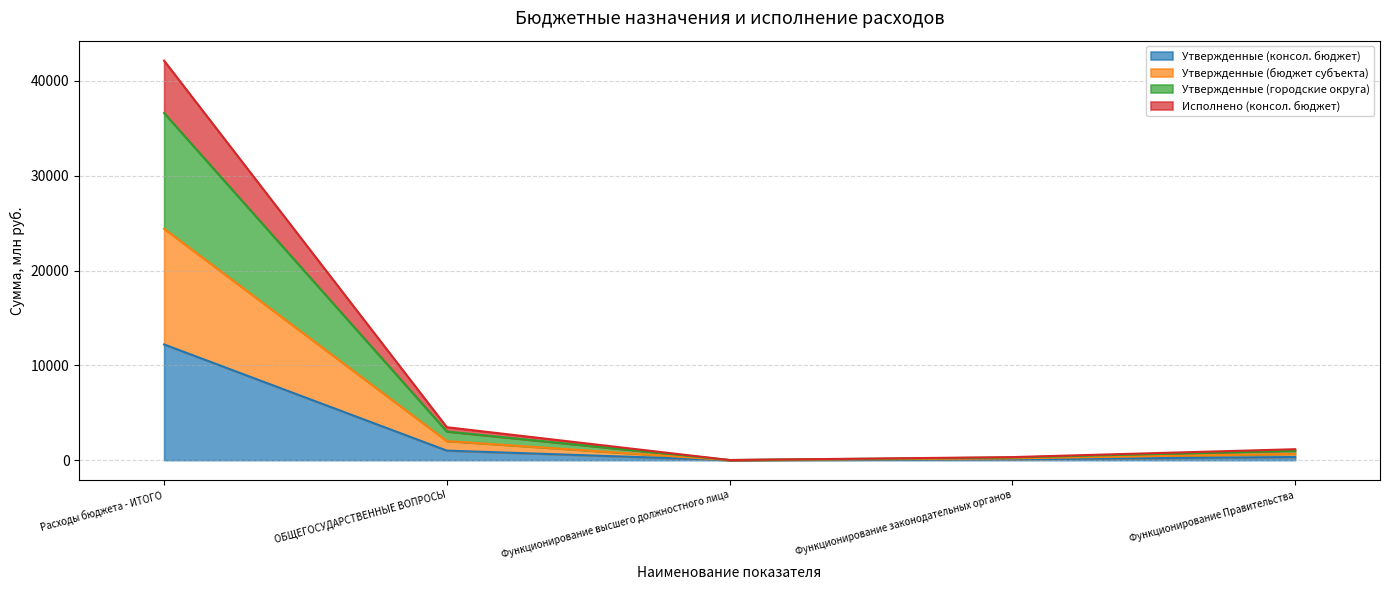

The Утвержденные (консол. бюджет) series shows 332.4 at Функционирование Правительства. True or false?

True